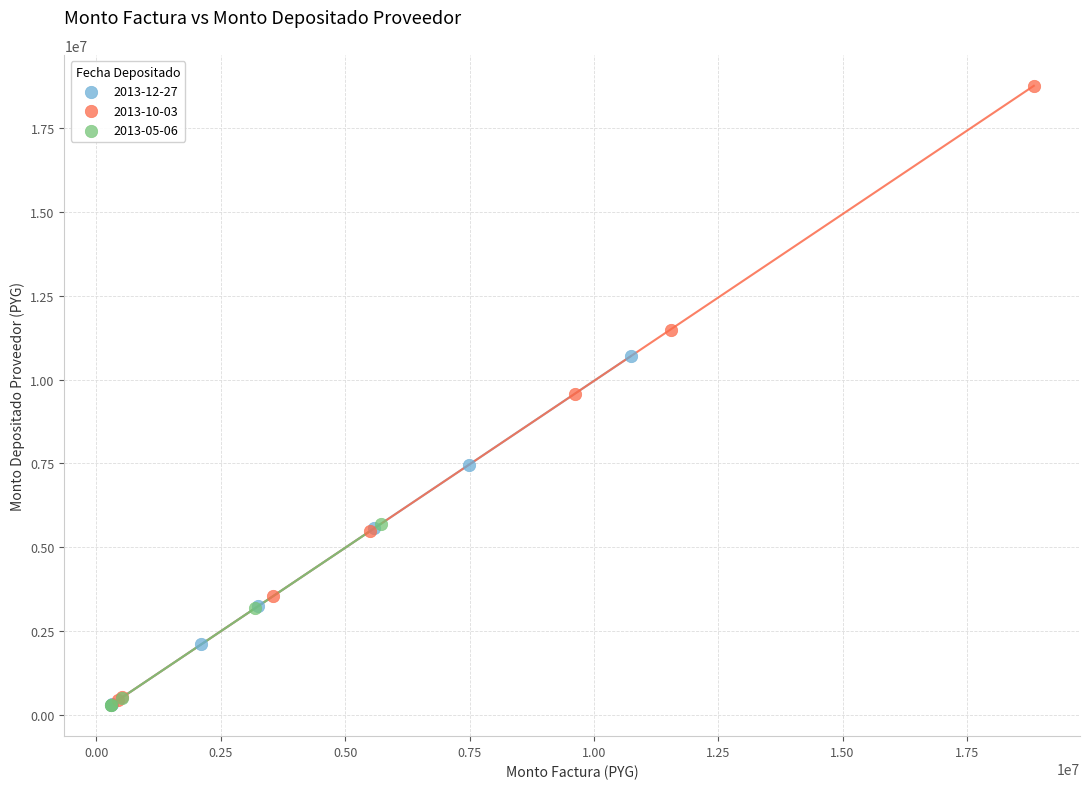

Which series reaches the maximum Y coordinate?

2013-10-03